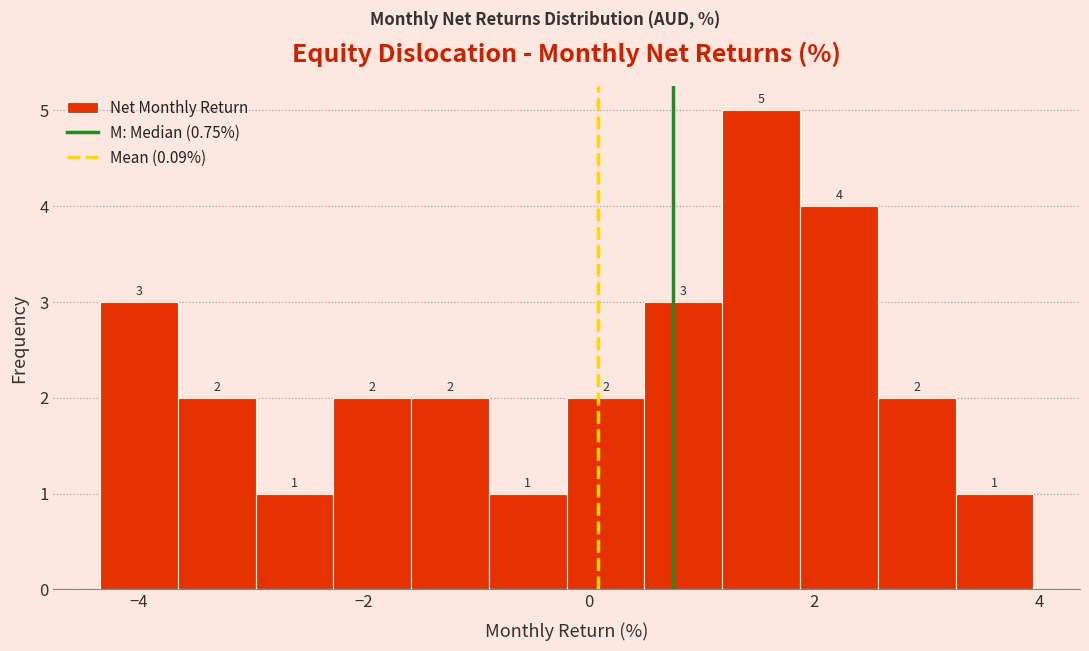

Around what value on the x-axis is the tallest bar? Give the approximate position of its centre, as read against the axis.

1.6